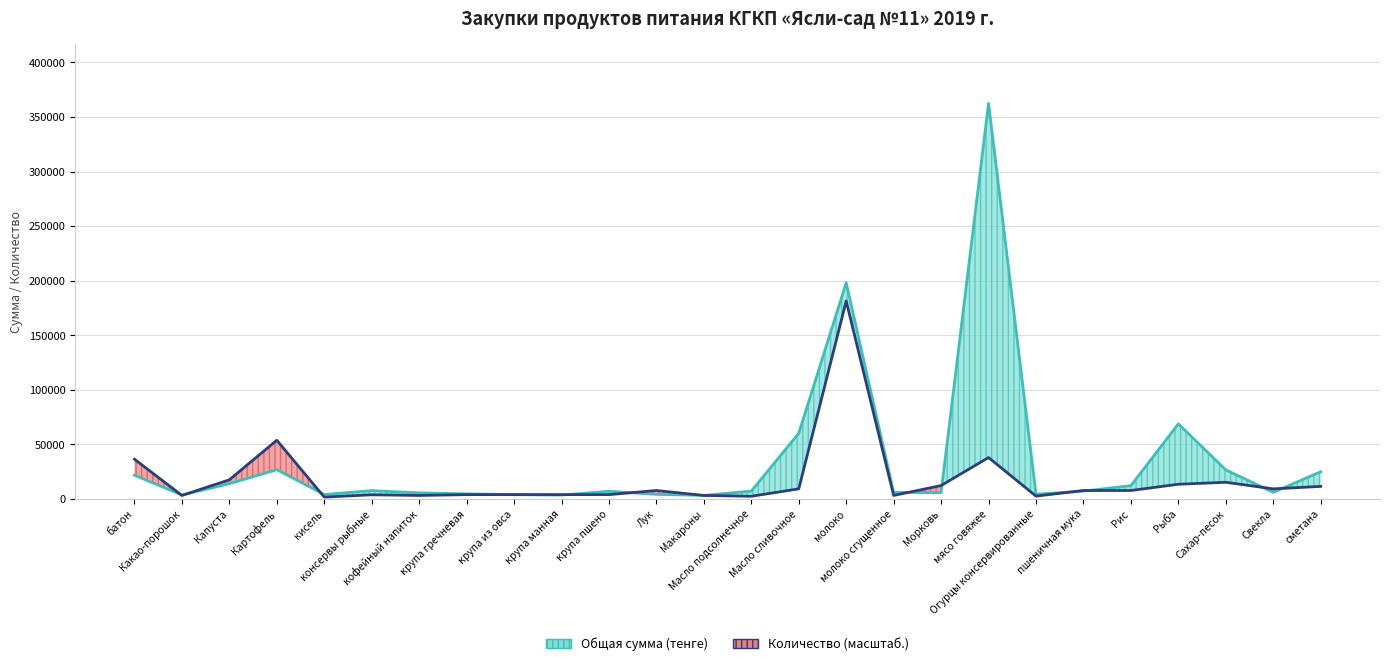

Where is Общая сумма (тенге) nearest to the value 182800?

молоко